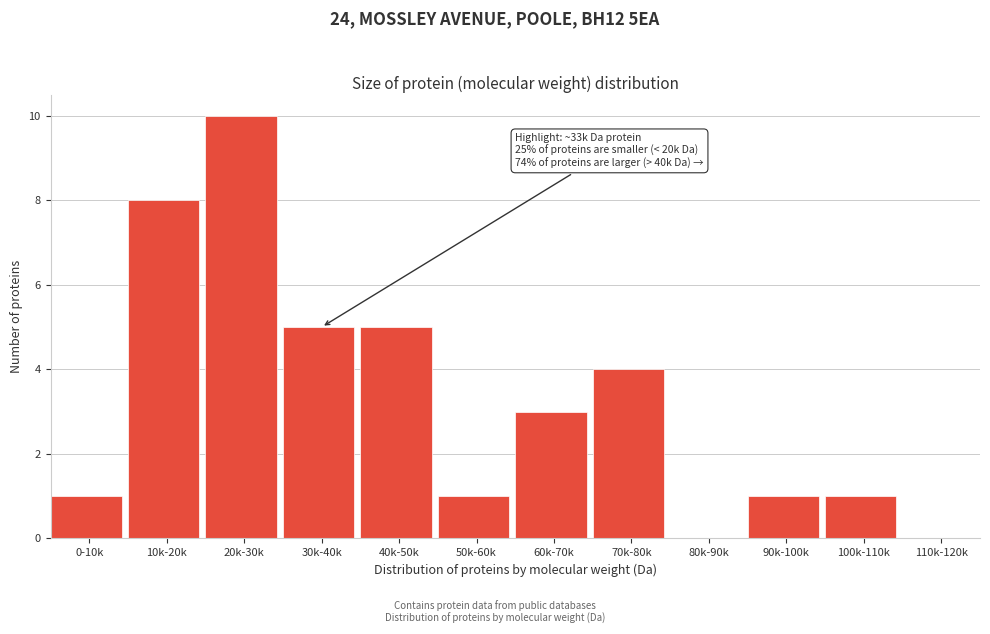

Reading left to right, what are all the values shown in this chart?

0-10k=1	10k-20k=8	20k-30k=10	30k-40k=5	40k-50k=5	50k-60k=1	60k-70k=3	70k-80k=4	80k-90k=0	90k-100k=1	100k-110k=1	110k-120k=0